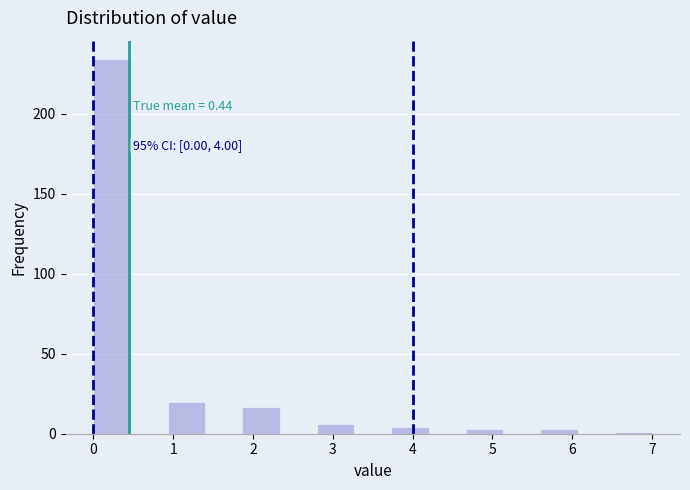

Which range on the x-axis has the tallest bar?

0.0 to 0.5